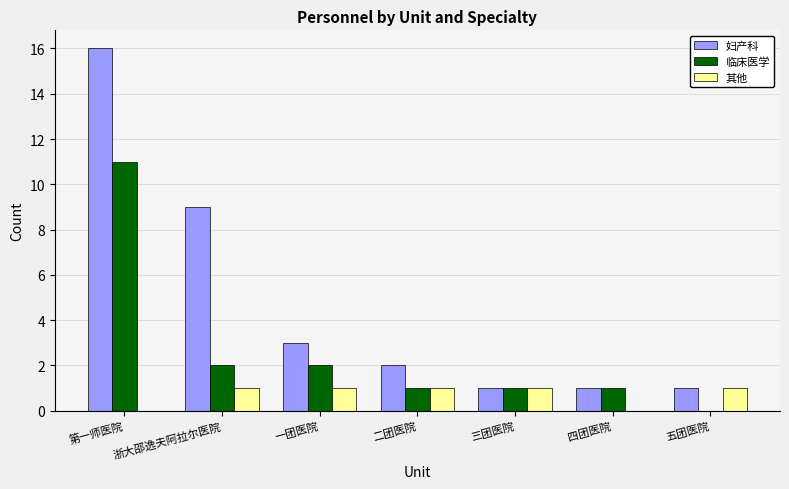

What is the highest value of the 妇产科 series?

16